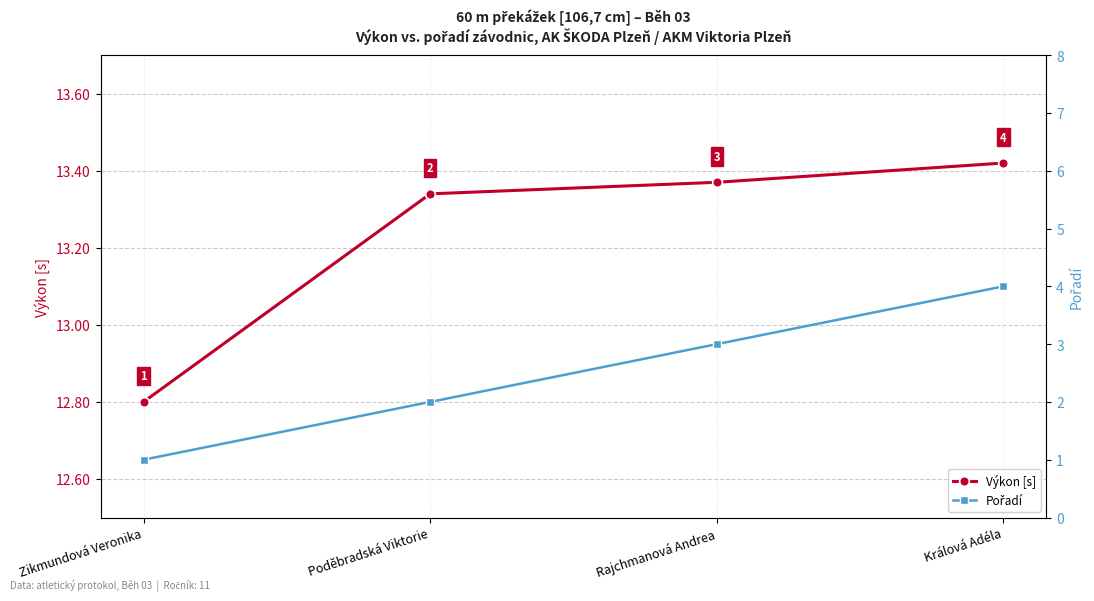

Rank the series by their average value, from highest to lowest.

Výkon [s], Pořadí